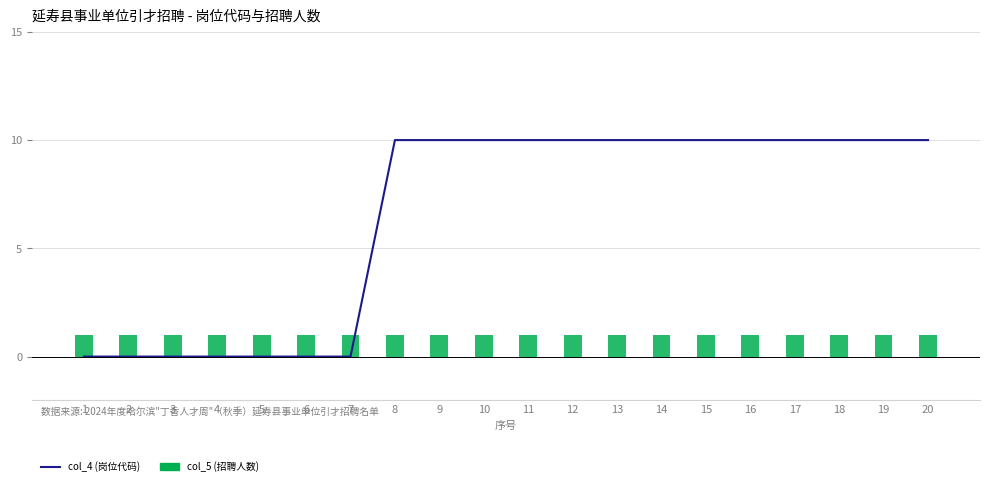

List the series in order of their peak value, highest first.

col_4 (岗位代码), col_5 (招聘人数)